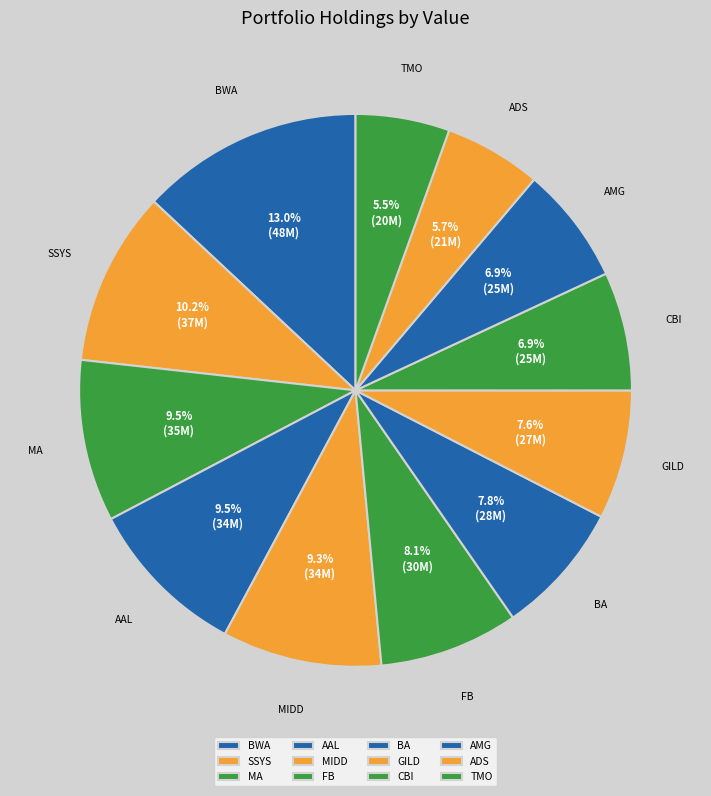

How many slices are in this pie chart?

12